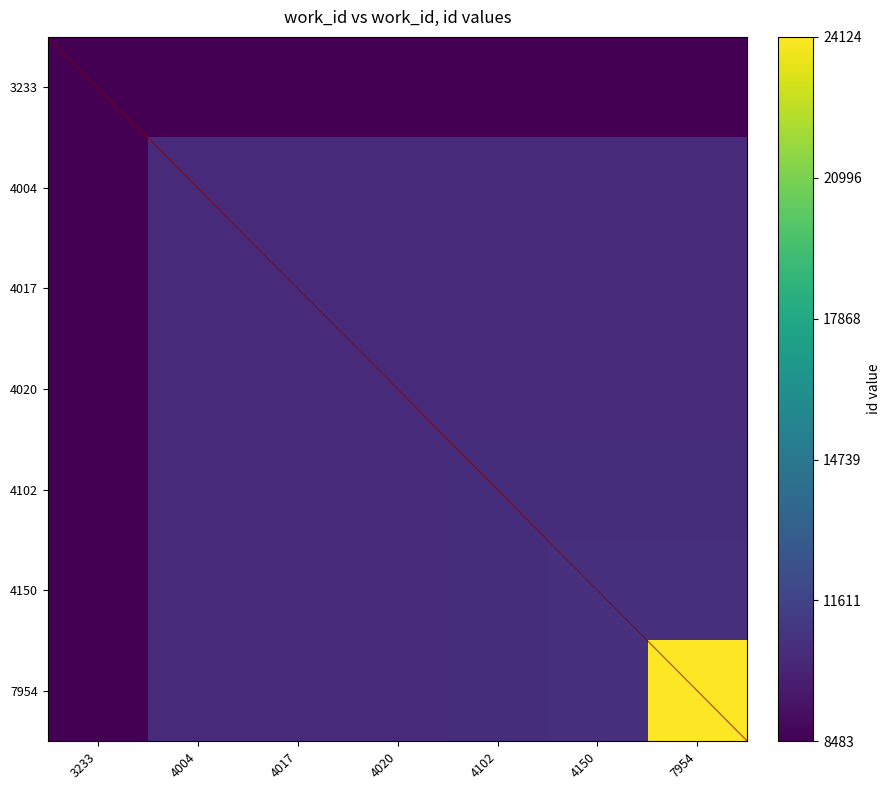

Which series has the largest range (max minus min)?

7954